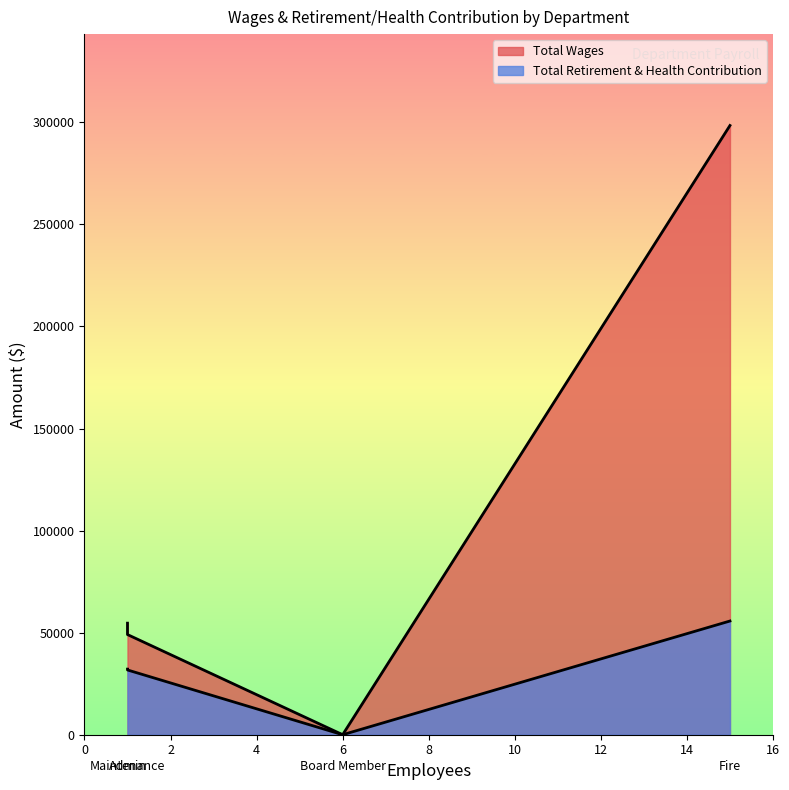

Count the number of categories in the chart.

4